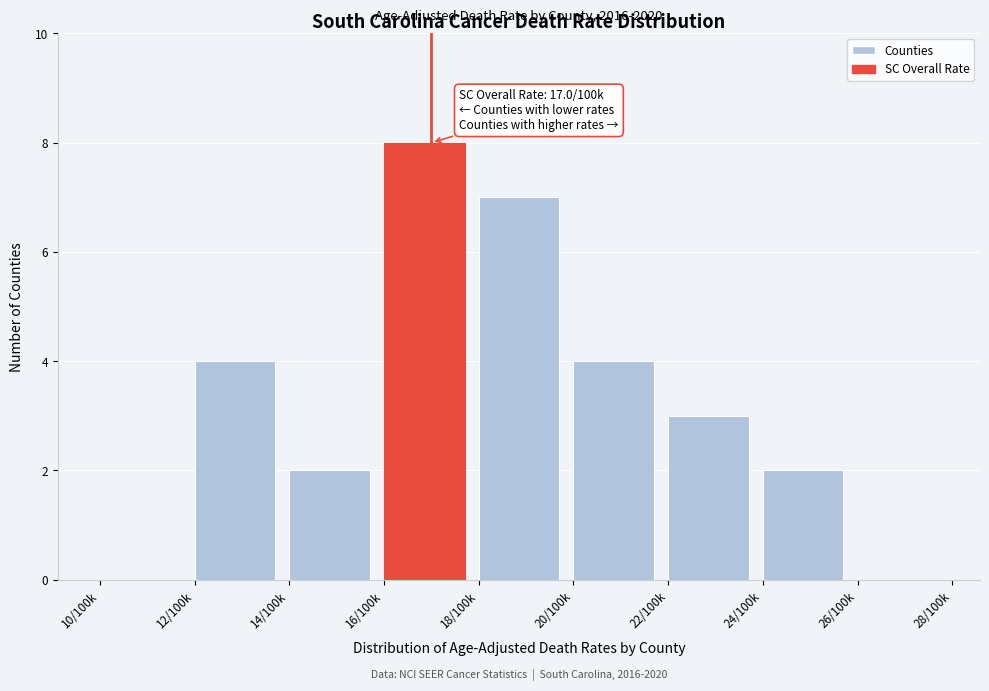

Reading left to right, what are all the values shown in this chart?

10/100k=0	12/100k=4	14/100k=2	16/100k=8	18/100k=7	20/100k=4	22/100k=3	24/100k=2	26/100k=0